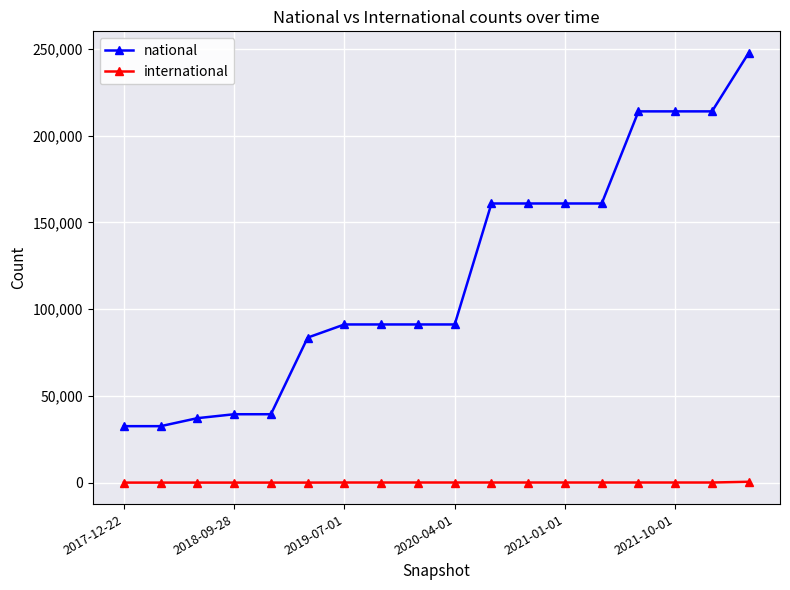

Which series has the widest spread of values?

national